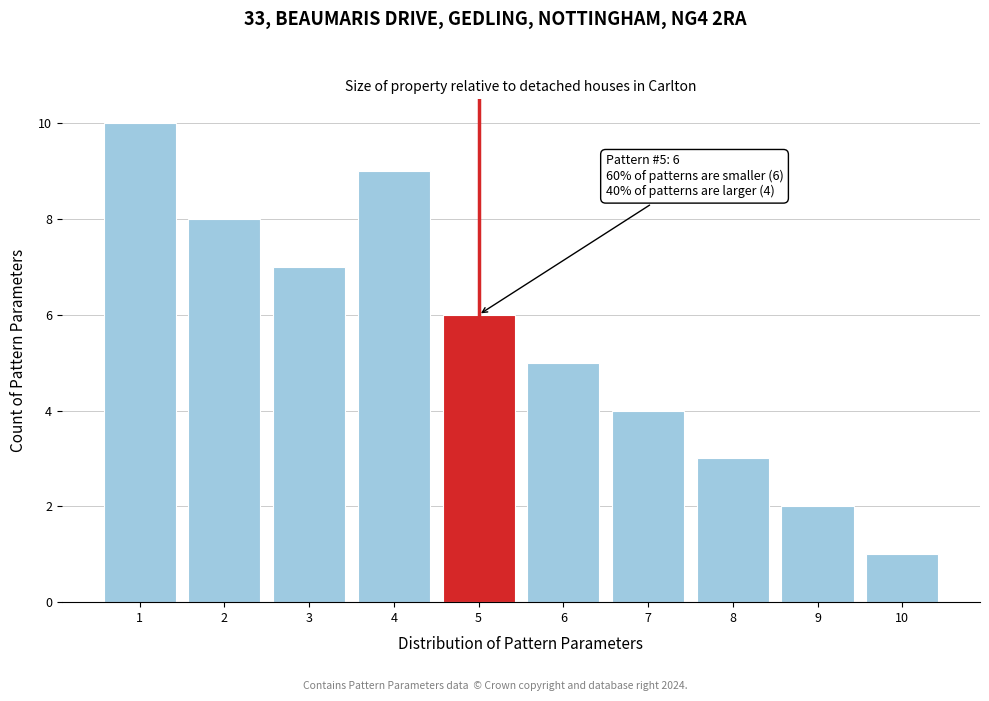

Reading left to right, extract all data points from this chart.

10	8	7	9	6	5	4	3	2	1